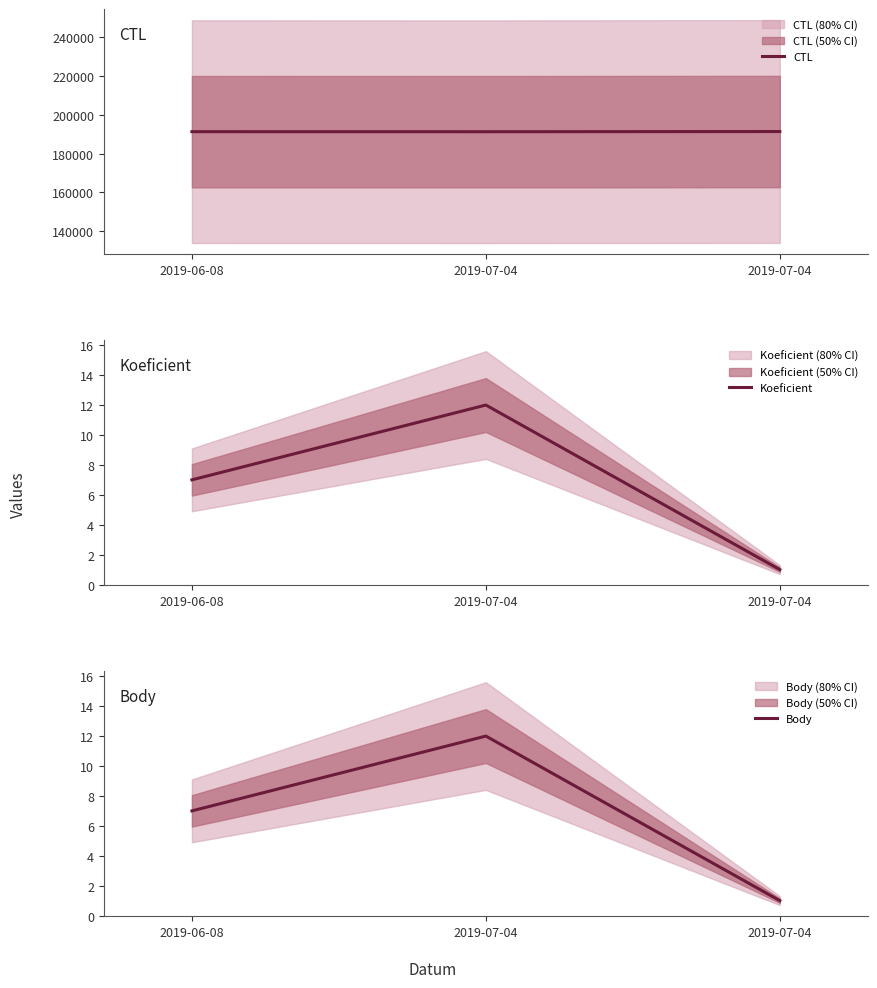

What is the average value of the CTL series?

191349